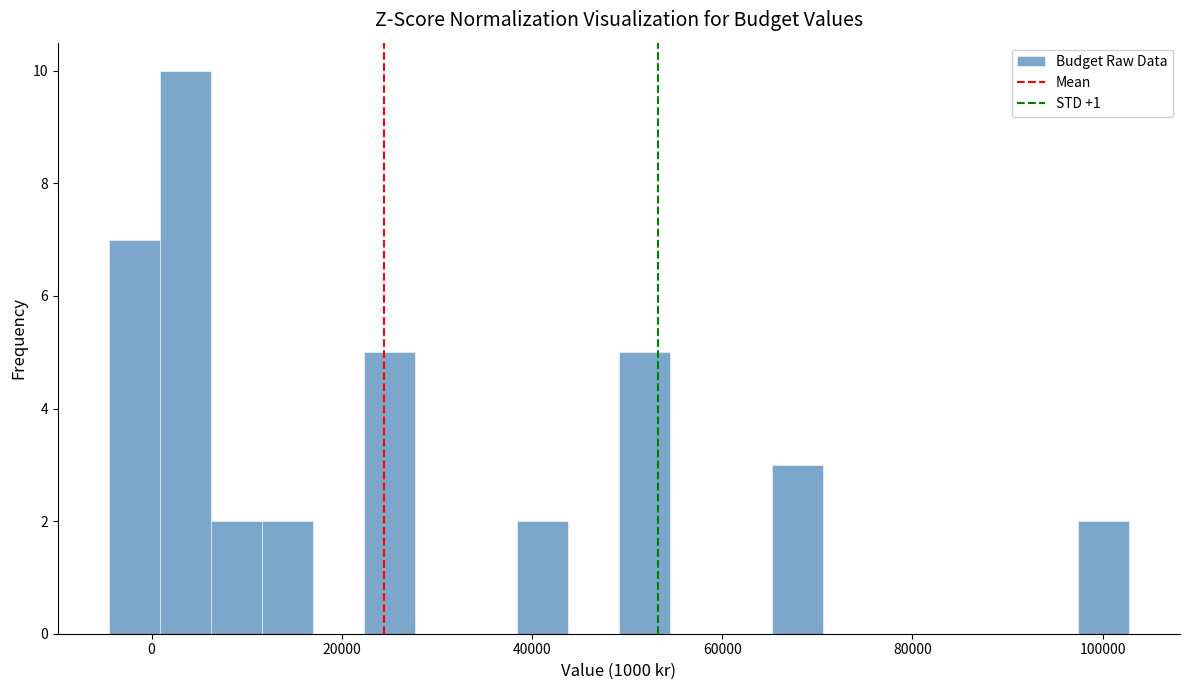

Read against the x-axis, roughly where is the centre of the tallest bar?

4000